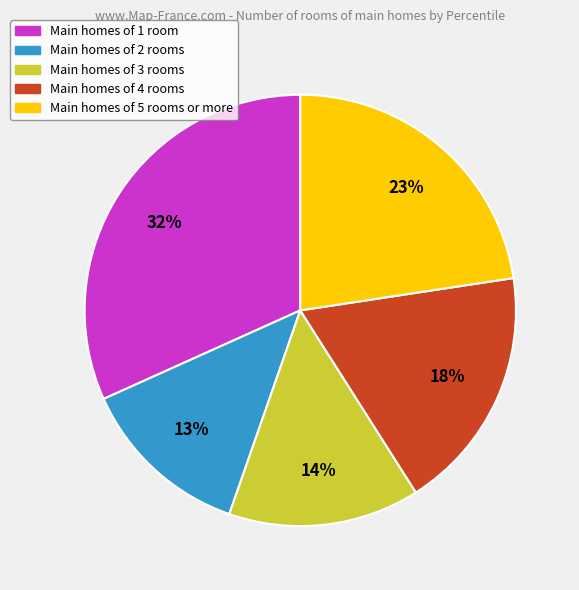

To the nearest percent, what is the average slice percentage?

20%